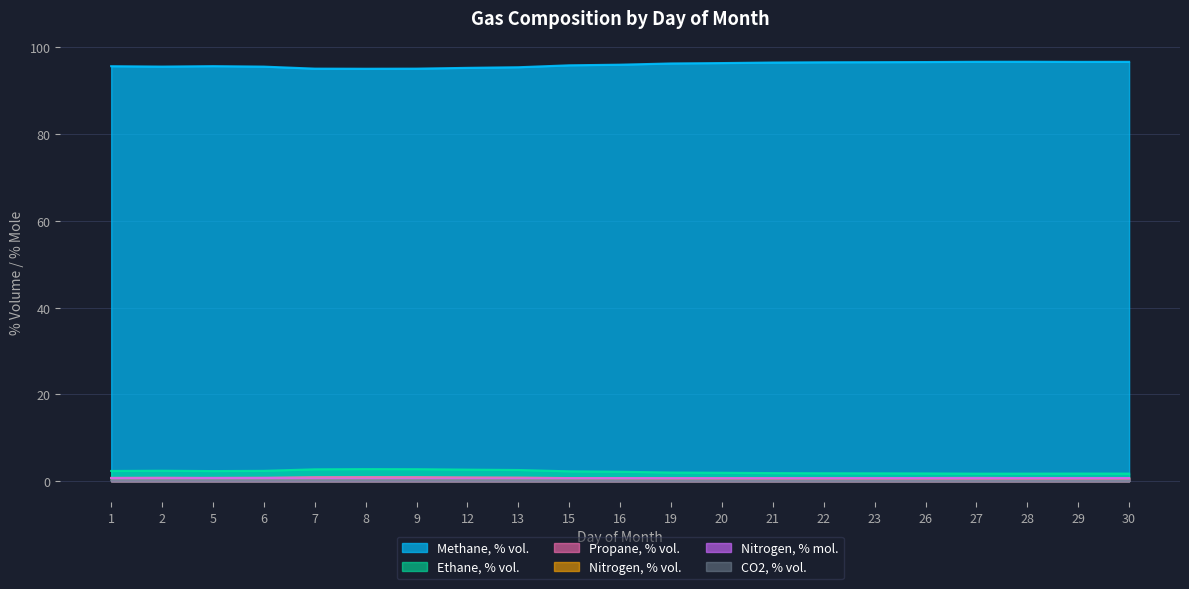

At which label is Propane, % vol. closest to 0?

27